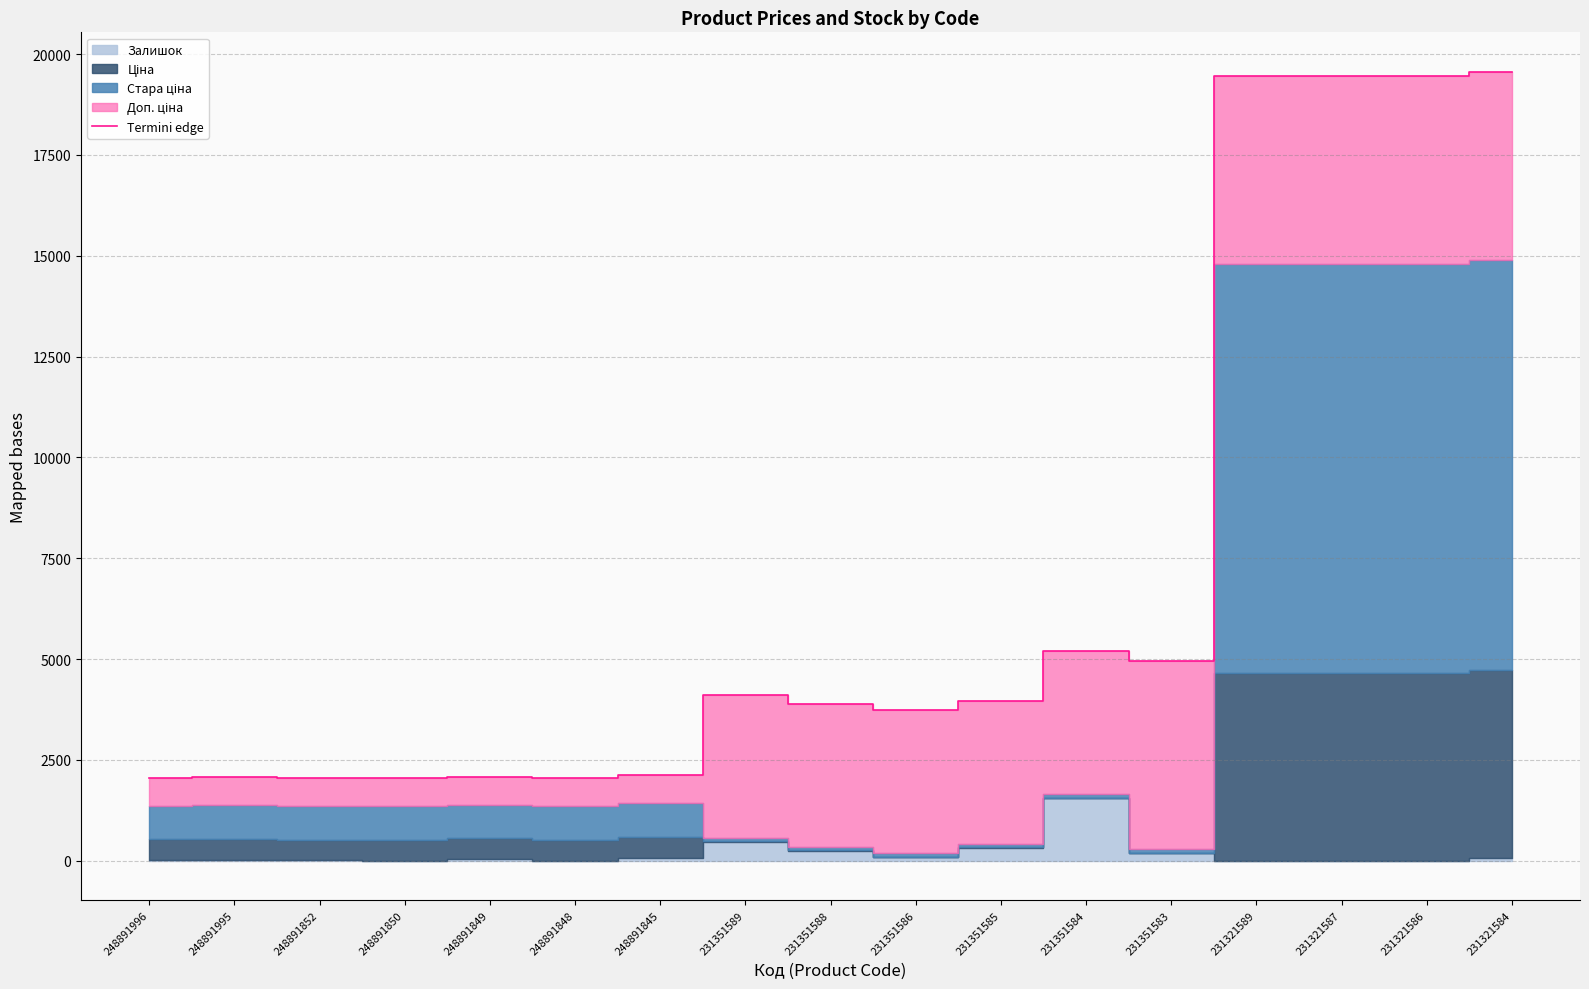

Reading left to right, extract all data points from this chart.

2059.2	2075.2	2056.2	2047.2	2083.2	2047.2	2125.2	4113.8	3890.8	3729.8	3961.8	5193.8	4953.8	19446.0	19445.0	19444.0	19559.5